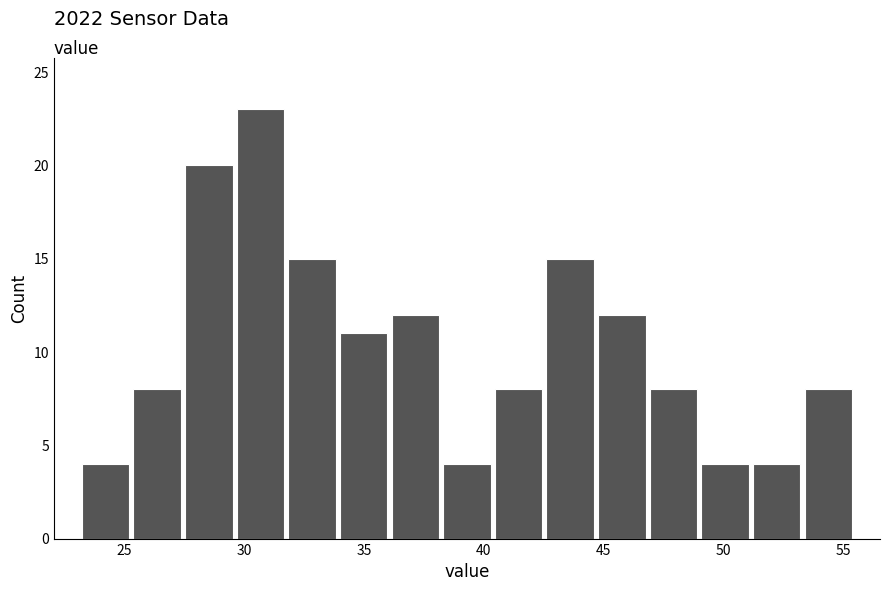

Over which range of the x-axis is the bar tallest?

29.5 to 32.0